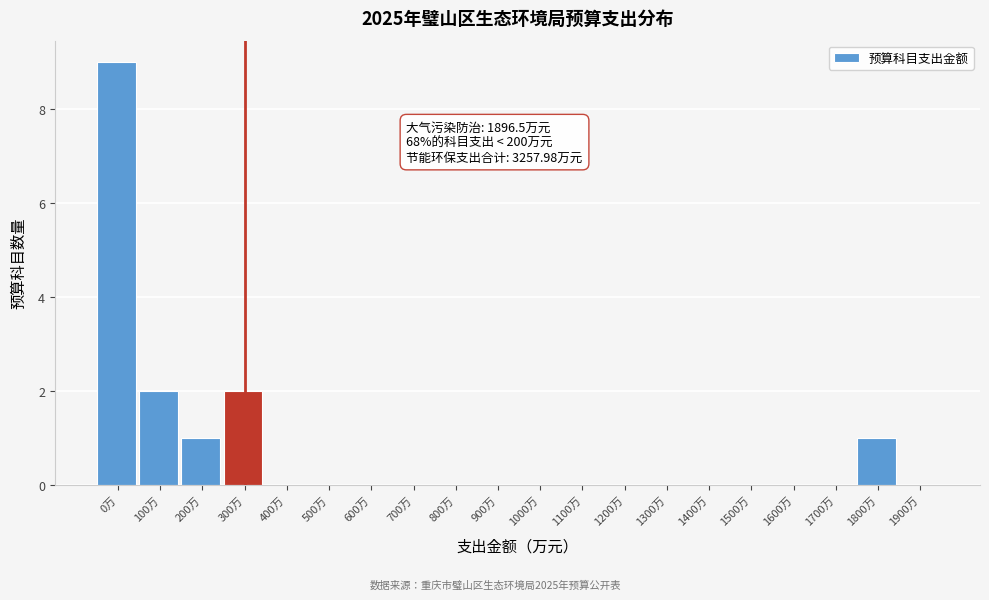

Reading right to left, what are all the values shown in this chart?

1900万=0	1800万=1	1700万=0	1600万=0	1500万=0	1400万=0	1300万=0	1200万=0	1100万=0	1000万=0	900万=0	800万=0	700万=0	600万=0	500万=0	400万=0	300万=2	200万=1	100万=2	0万=9